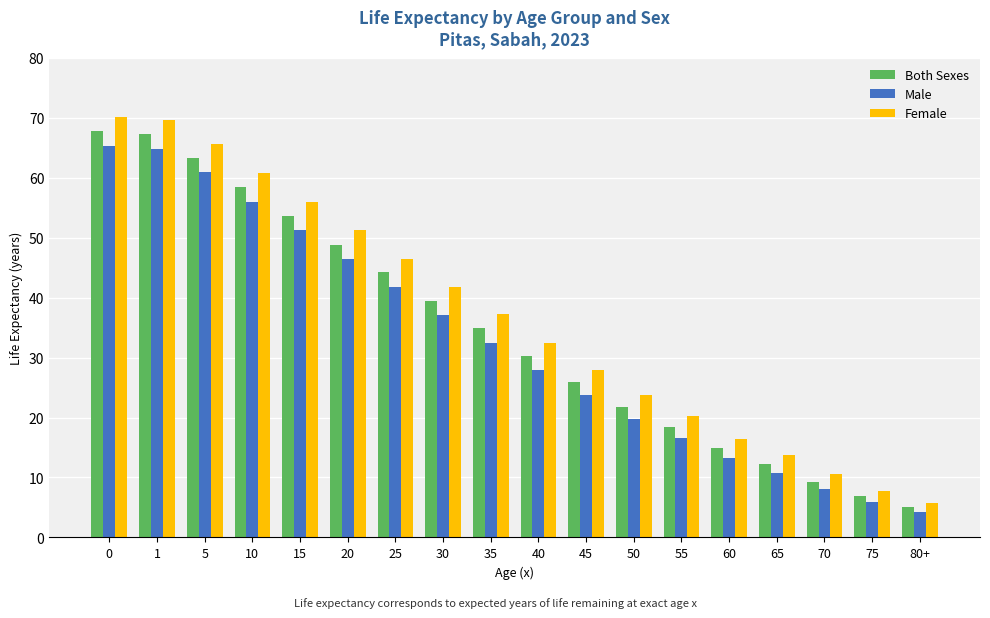

What is the maximum value shown in the chart?

70.1